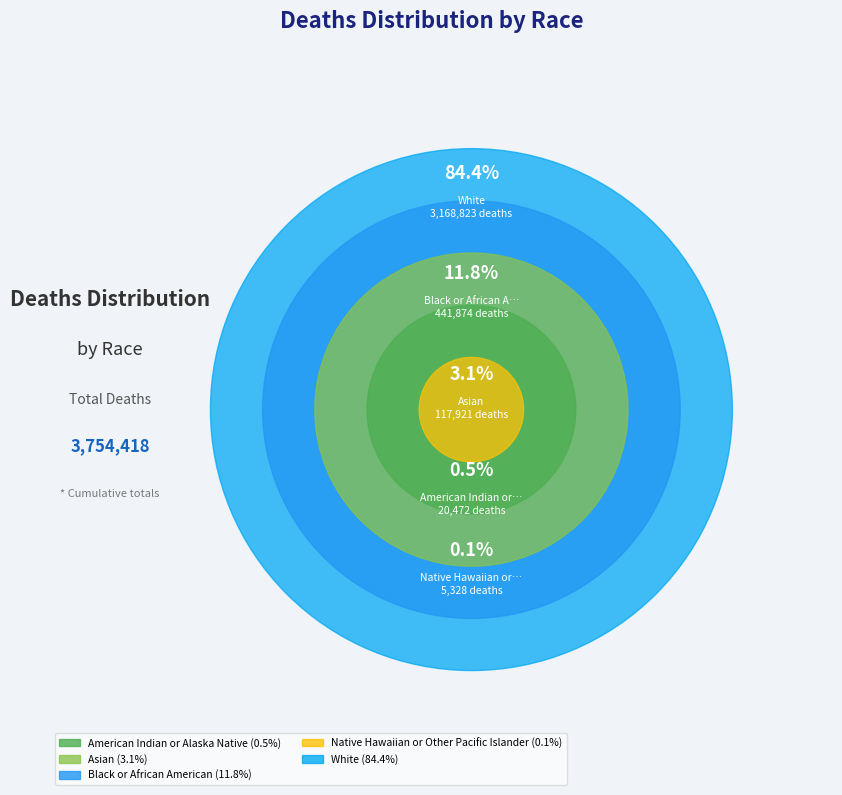

To the nearest percent, what is the combined percentage of American Indian or Alaska Native and White?

85%